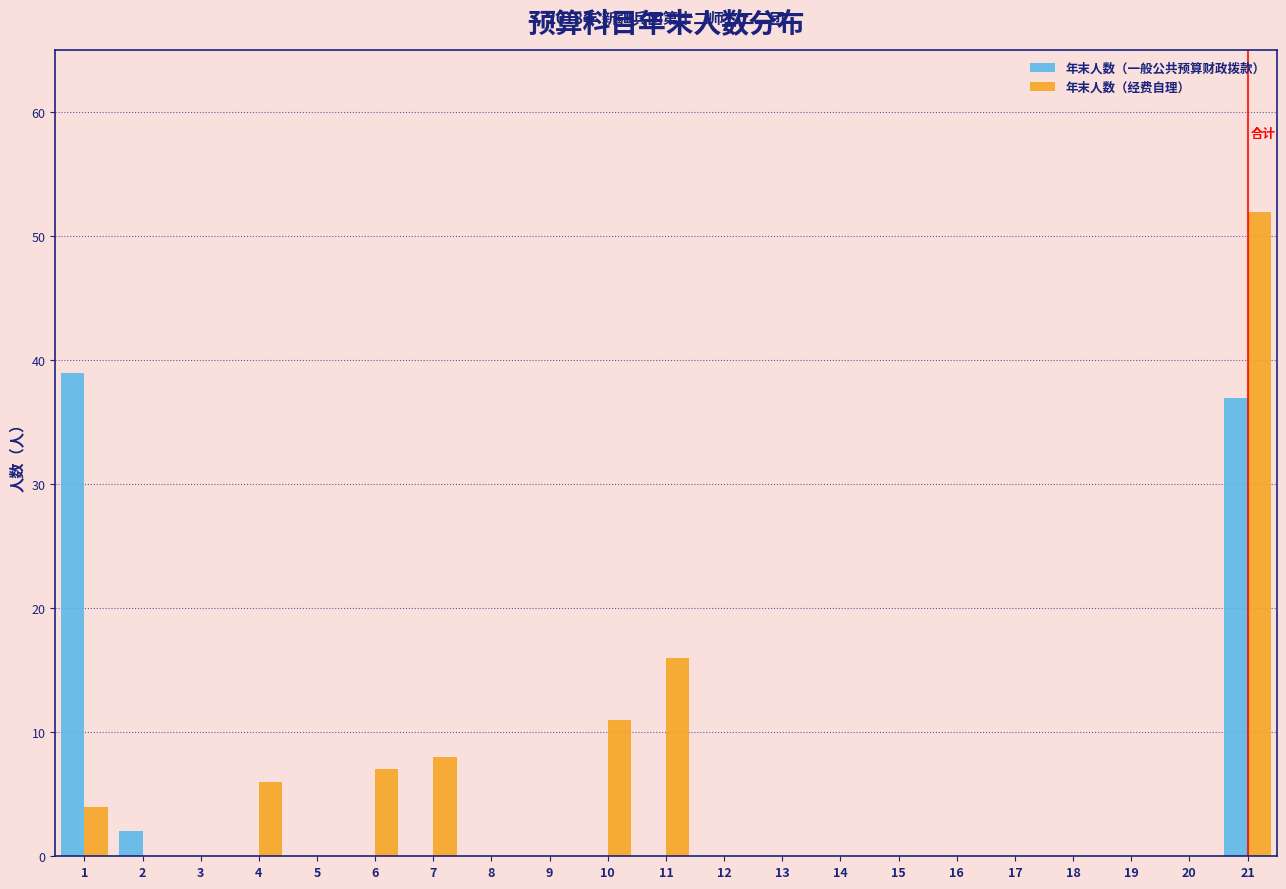

What value does the 年末人数（经费自理） series have at 21?

52